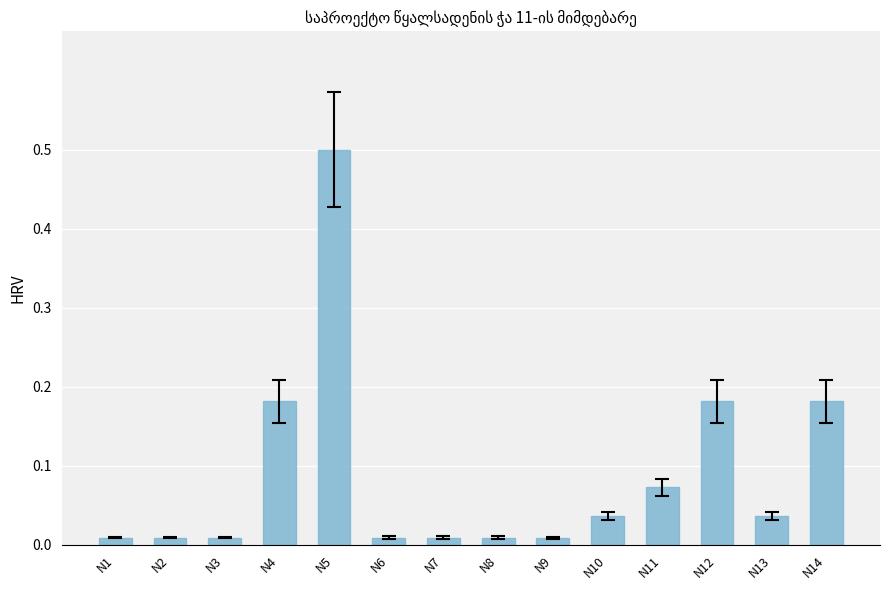

True or false: the data shows 0.3 at N12.

False